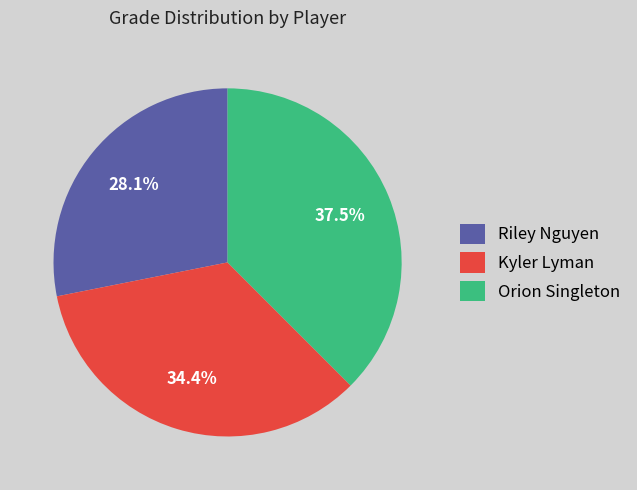

What is the total percentage of Riley Nguyen and Kyler Lyman?

62.5%